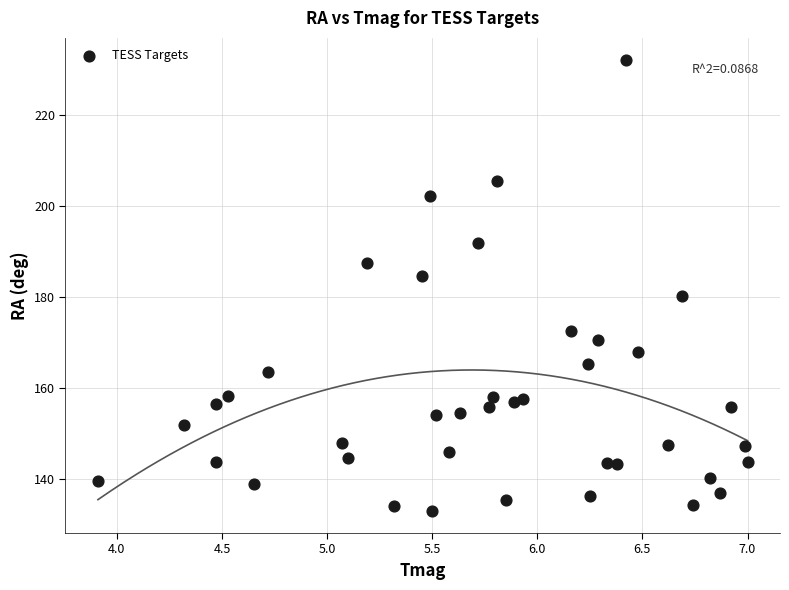

What is the range of X values (max minus min)?

3.1